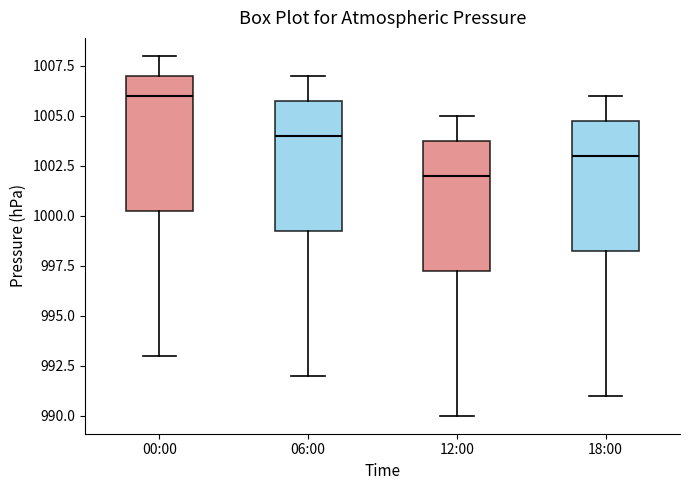

Reading left to right, read every box against the y-axis: the position of its median line, the range the box covers, and the ends of its whiskers. The values are not printed on the chart, so give them approximately, as read against the axis.

00:00: median 1006.0, box 1000.5 to 1007.0, whiskers 993.0 to 1008.0
06:00: median 1004.0, box 999.5 to 1006.0, whiskers 992.0 to 1007.0
12:00: median 1002.0, box 997.5 to 1004.0, whiskers 990.0 to 1005.0
18:00: median 1003.0, box 998.5 to 1005.0, whiskers 991.0 to 1006.0